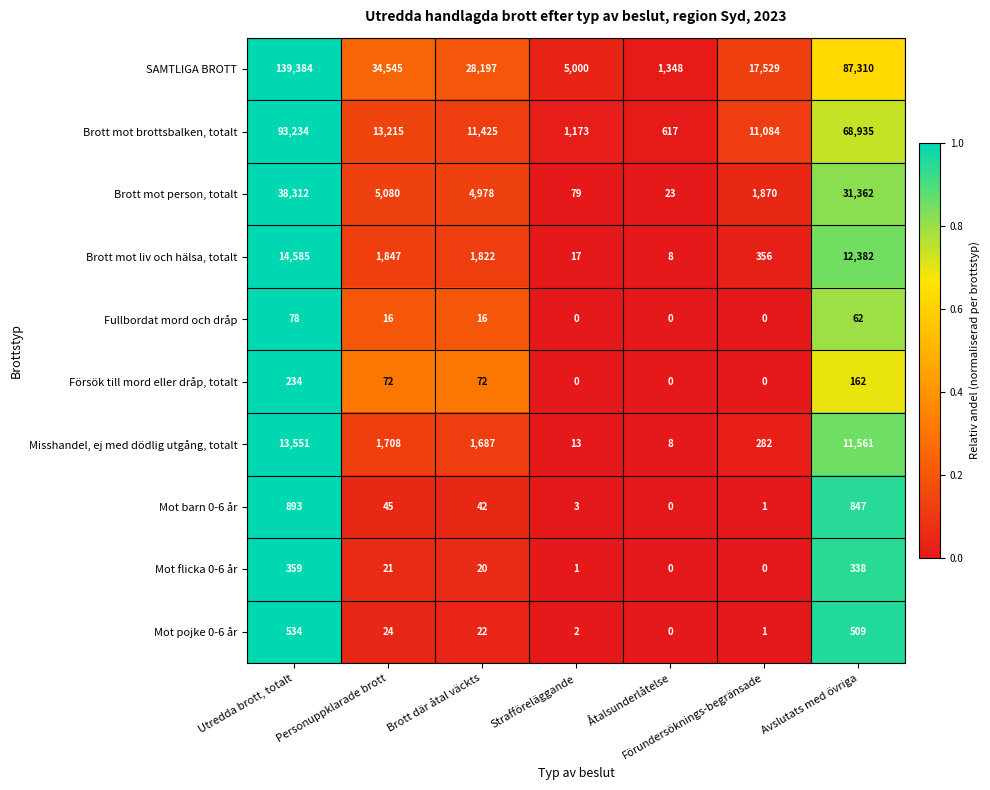

What is the greatest value displayed?

139384